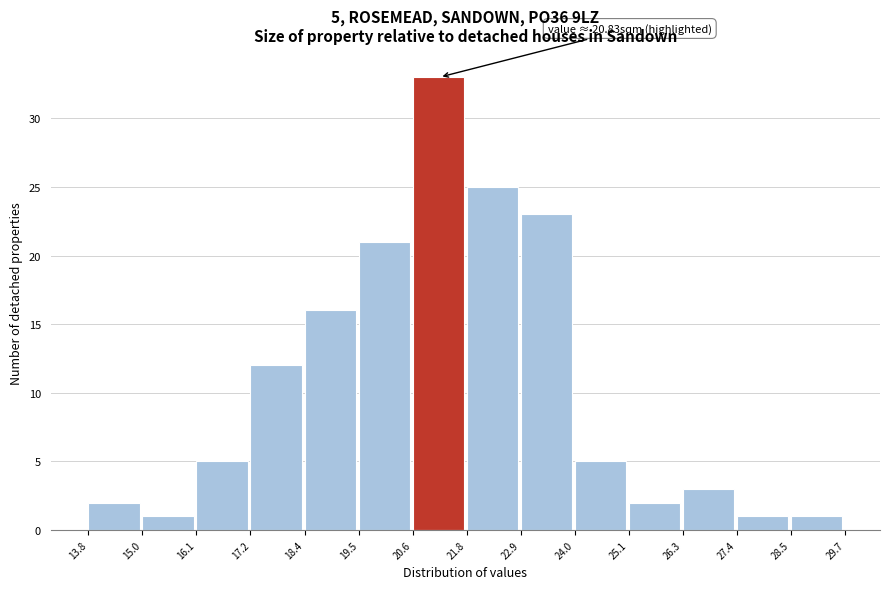

Which range on the x-axis has the tallest bar?

20.6 to 21.8